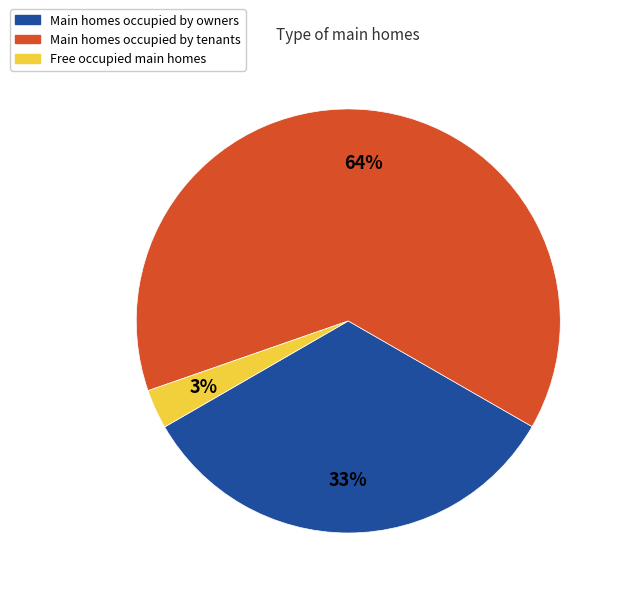

Count the number of slices in the pie.

3